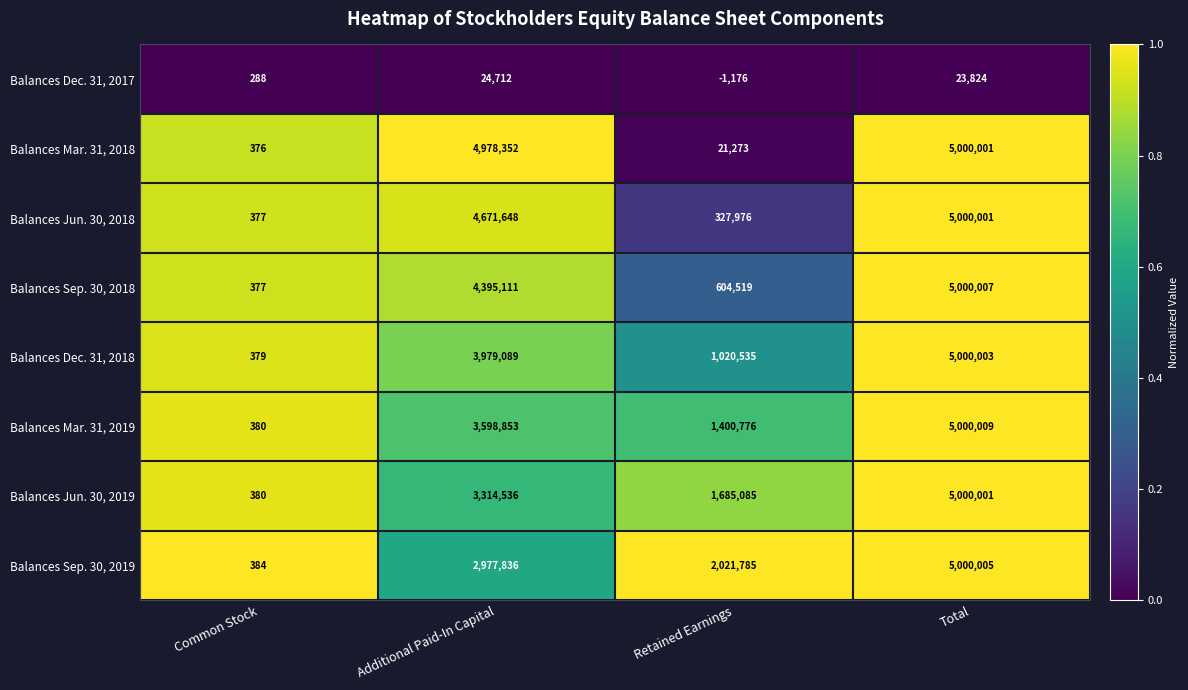

What is the minimum value for Balances Jun. 30, 2019?

380